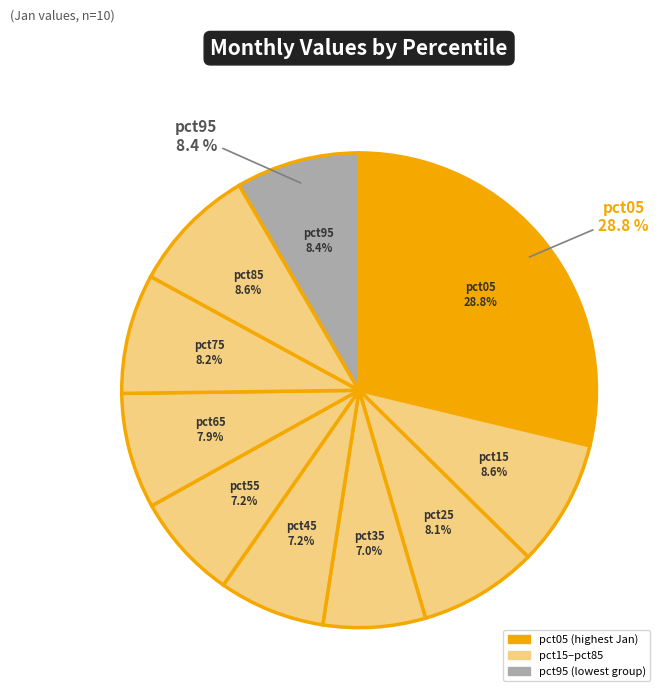

How many segments does this pie chart have?

10